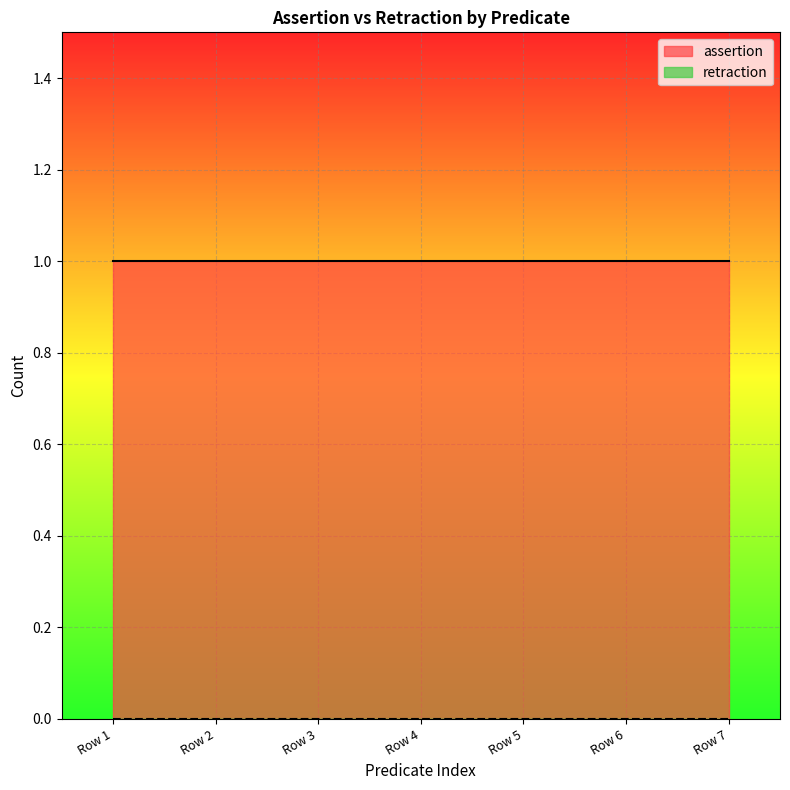

Reading left to right, what are all the values shown in this chart?

assertion: 1	1	1	1	1	1	1
retraction: 0	0	0	0	0	0	0